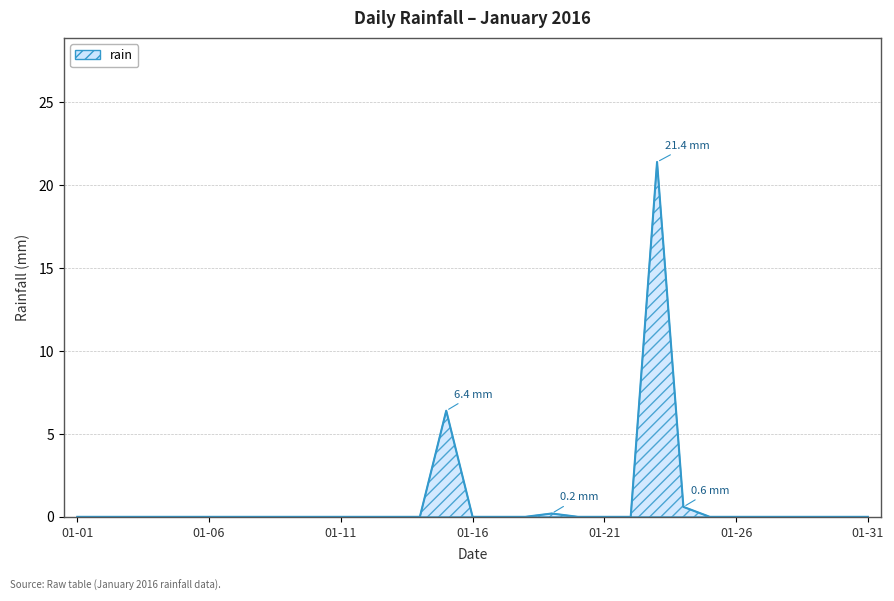

Does the chart display data point markers on the line(s)?

No